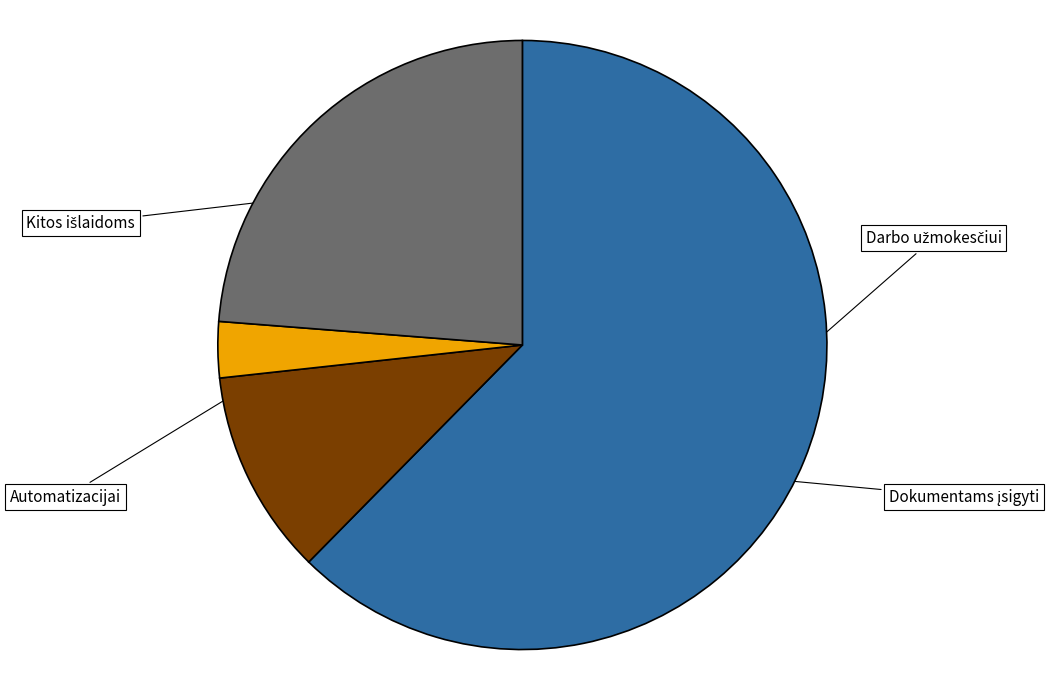

Is there a majority slice in this chart?

Yes